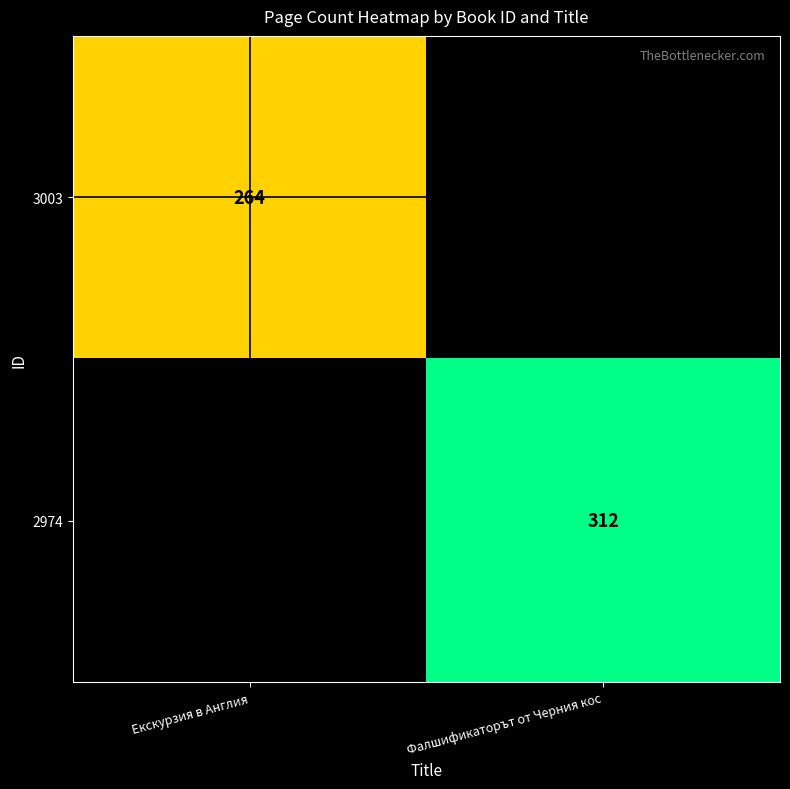

Is it true that 3003 equals 128 at Екскурзия в Англия?

False